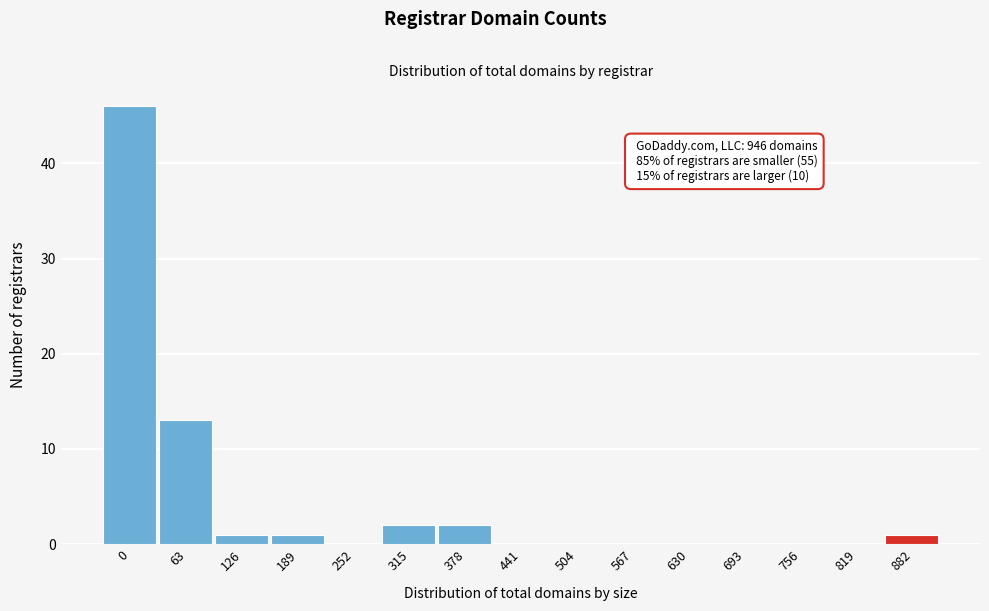

Reading left to right, list all the values displayed in this chart.

0=46	63=13	126=1	189=1	252=0	315=2	378=2	441=0	504=0	567=0	630=0	693=0	756=0	819=0	882=1